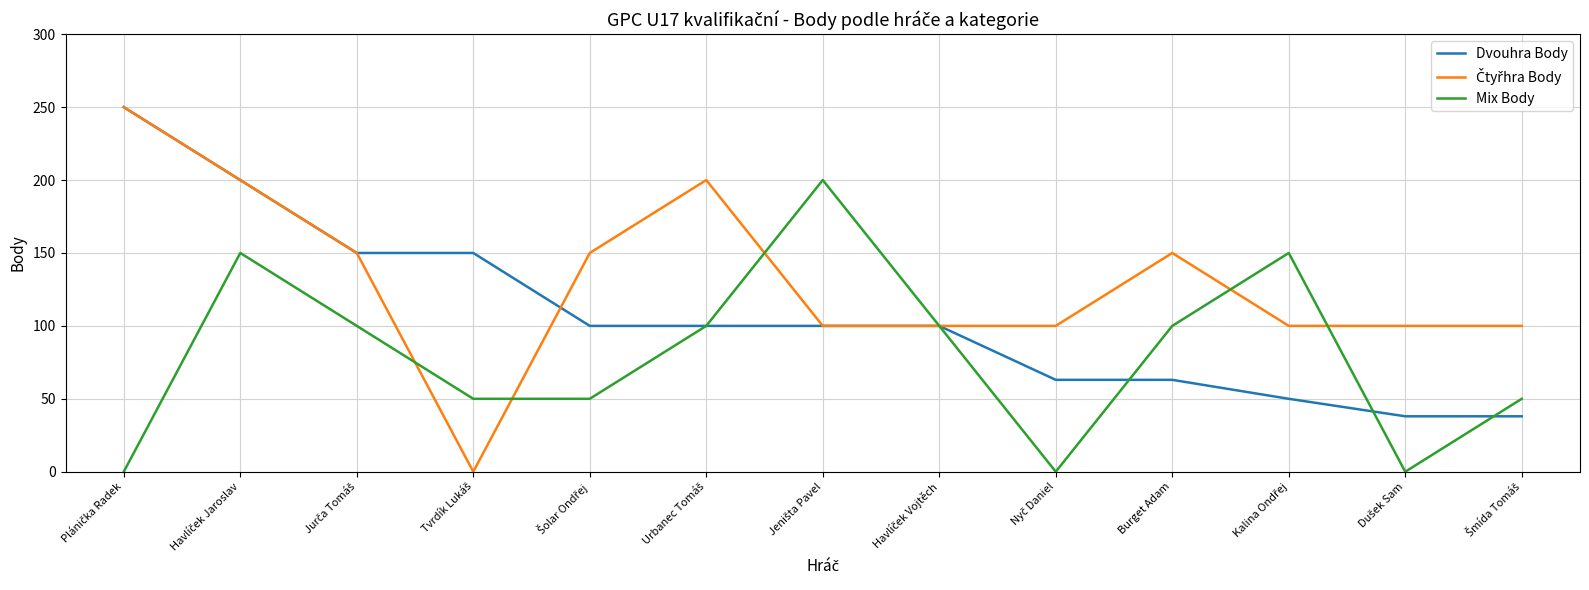

What is the maximum value for Dvouhra Body?

250